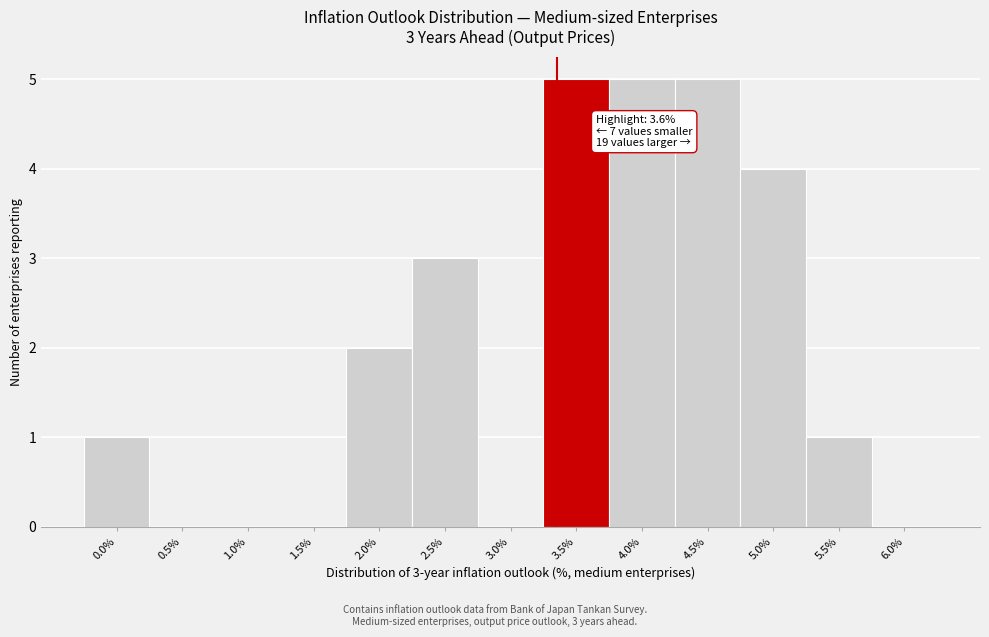

Reading left to right, what are all the values shown in this chart?

0.0%=1	0.5%=0	1.0%=0	1.5%=0	2.0%=2	2.5%=3	3.0%=0	3.5%=5	4.0%=5	4.5%=5	5.0%=4	5.5%=1	6.0%=0